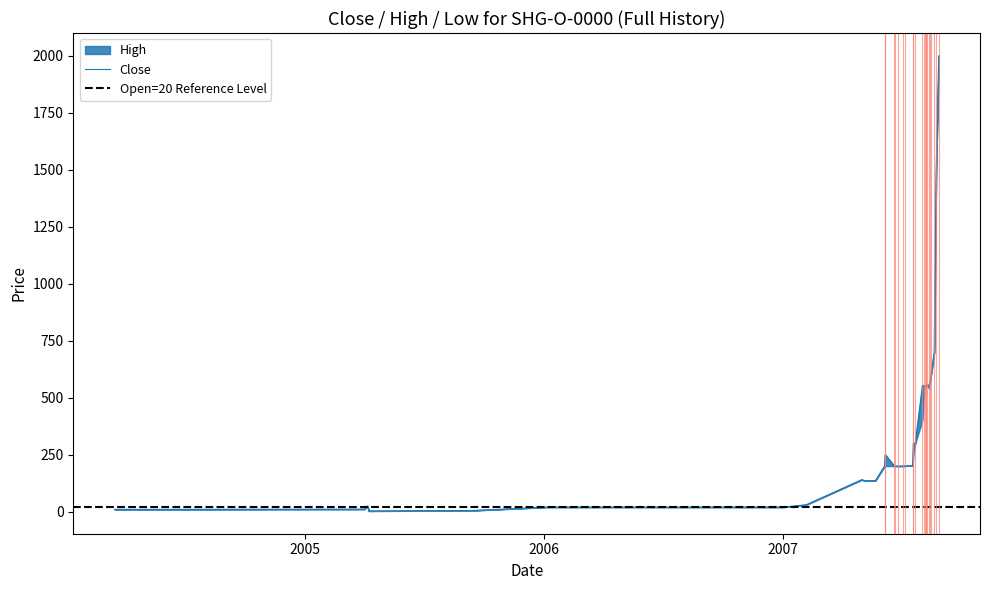

How many values in the High series exceed 200?

17